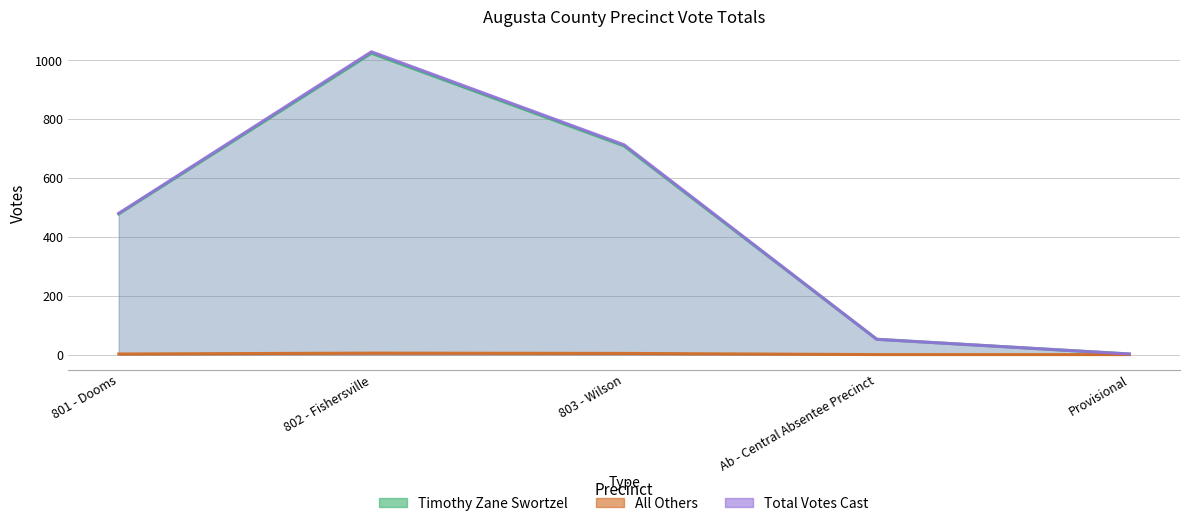

Reading left to right, transcribe all the data shown in this chart.

Timothy Zane Swortzel: 801 - Dooms=478	802 - Fishersville=1024	803 - Wilson=709	Ab - Central Absentee Precinct=52	Provisional=2
All Others: 801 - Dooms=2	802 - Fishersville=5	803 - Wilson=4	Ab - Central Absentee Precinct=0	Provisional=0
Total Votes Cast: 801 - Dooms=480	802 - Fishersville=1029	803 - Wilson=713	Ab - Central Absentee Precinct=52	Provisional=2